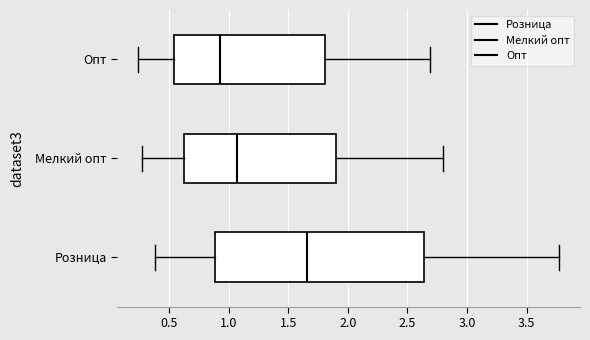

Comparing the boxes themselves (not the whiskers), which one is the widest?

Розница